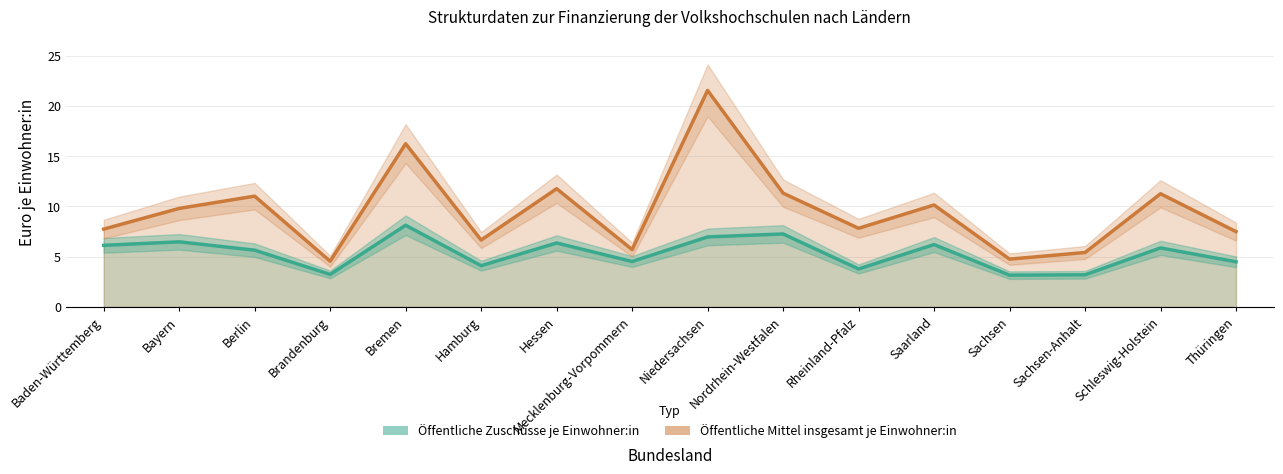

What position from the left is Bayern?

2